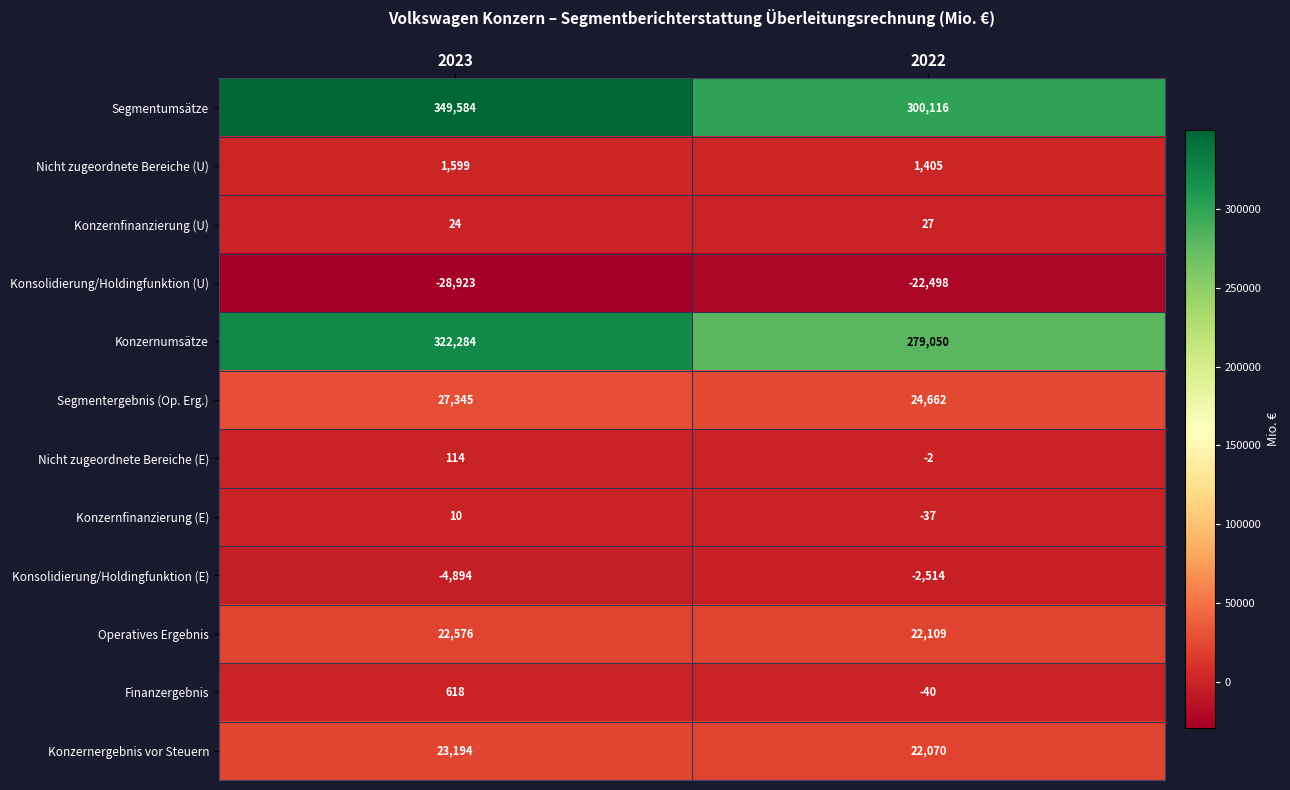

What is the total value across all series at 2023?

713531